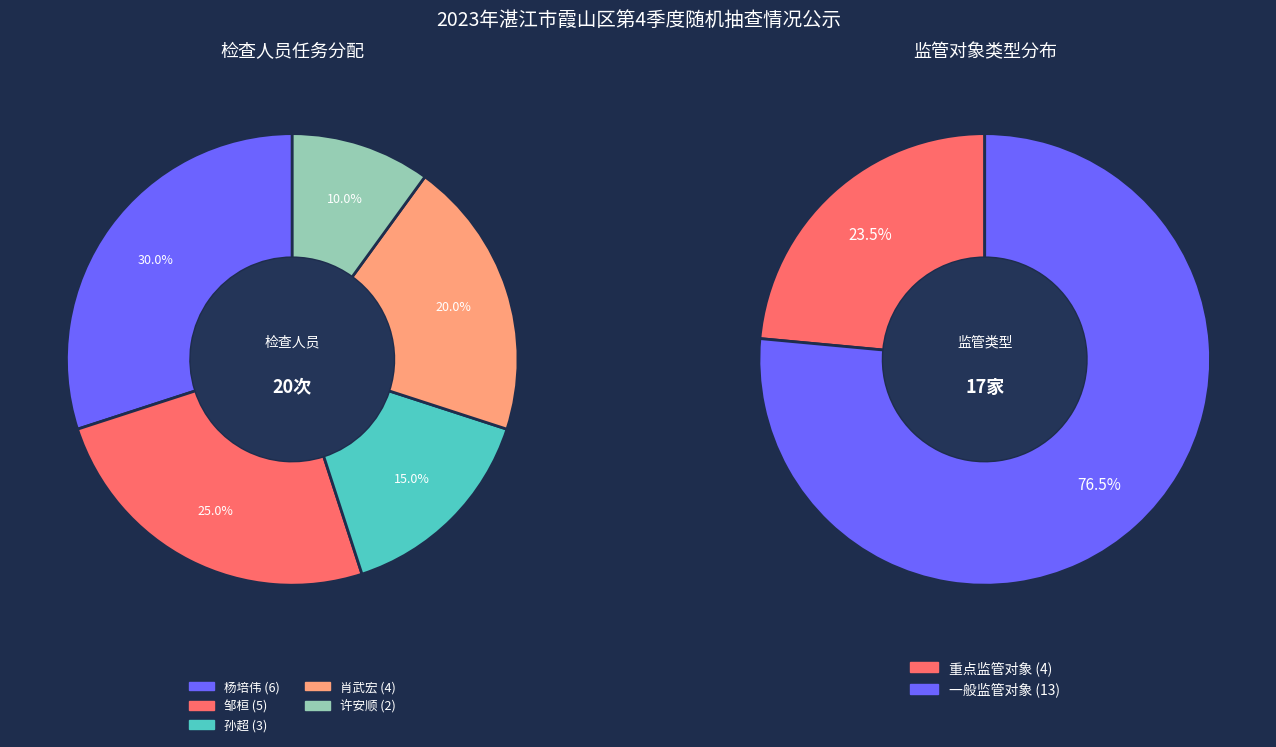

Is there any slice that represents more than half of the pie?

Yes